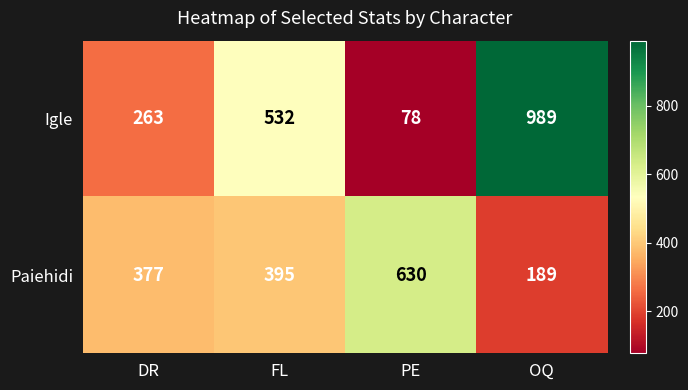

Between FL and PE, which series saw the biggest shift?

Igle